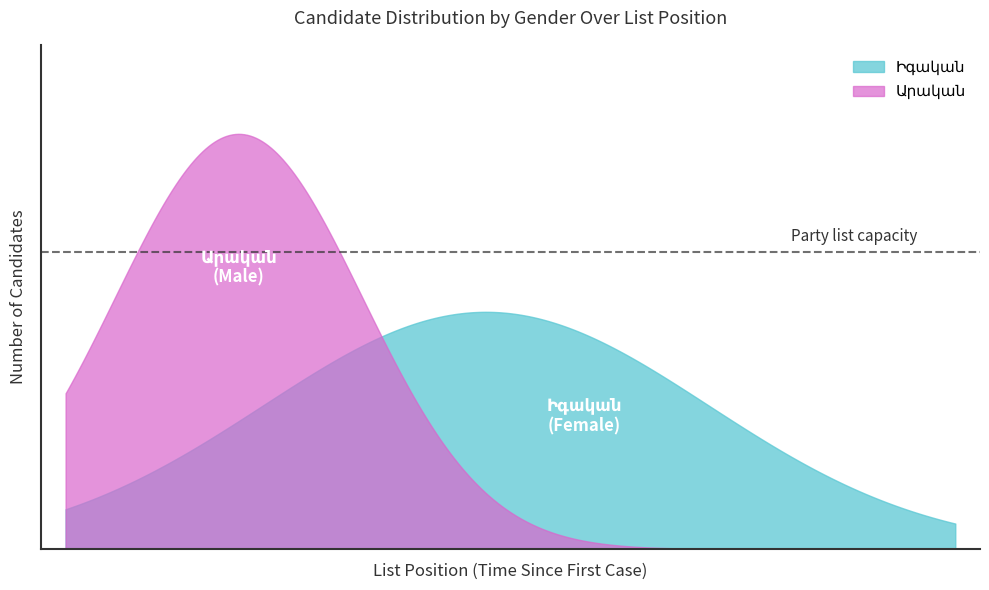

Rank the series by their maximum value, from highest to lowest.

Արական, Իգական